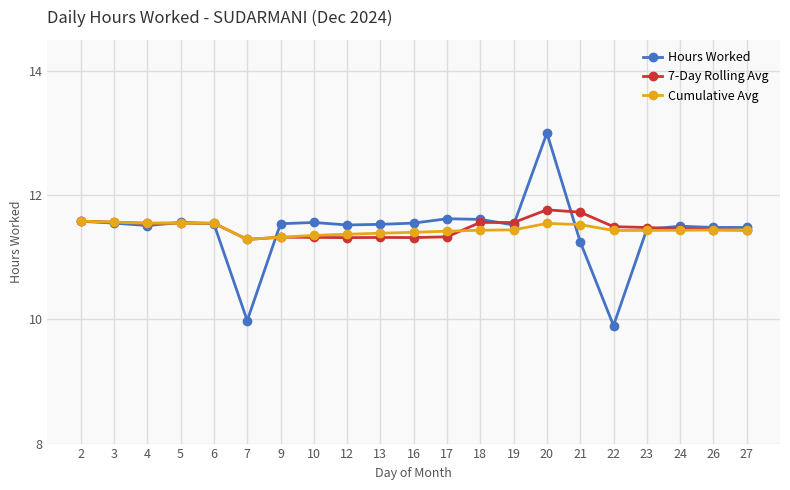

What is the value of the Cumulative Avg point at the 18th from the left?

11.4